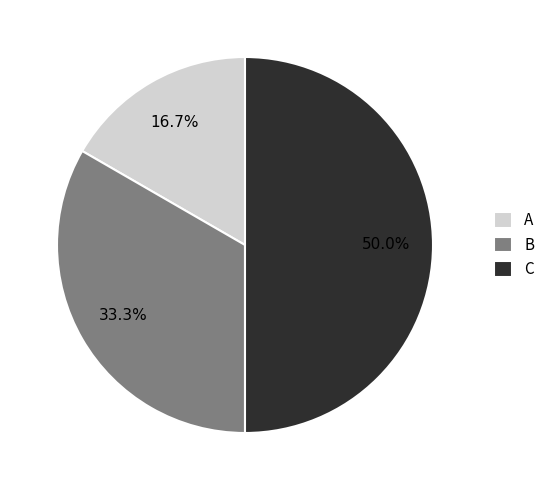

Which category has the biggest portion of the pie?

C